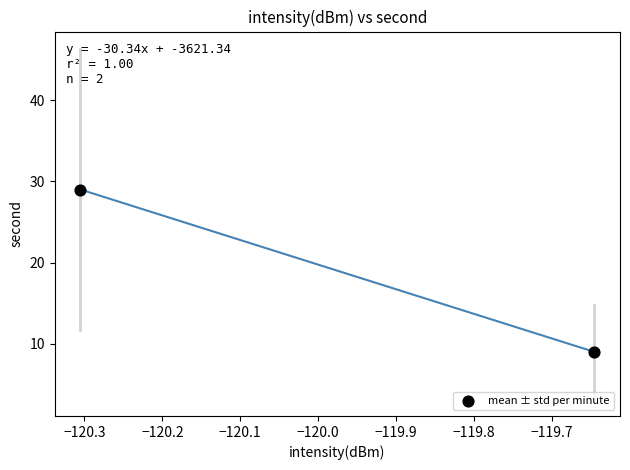

What is the average Y value?

19